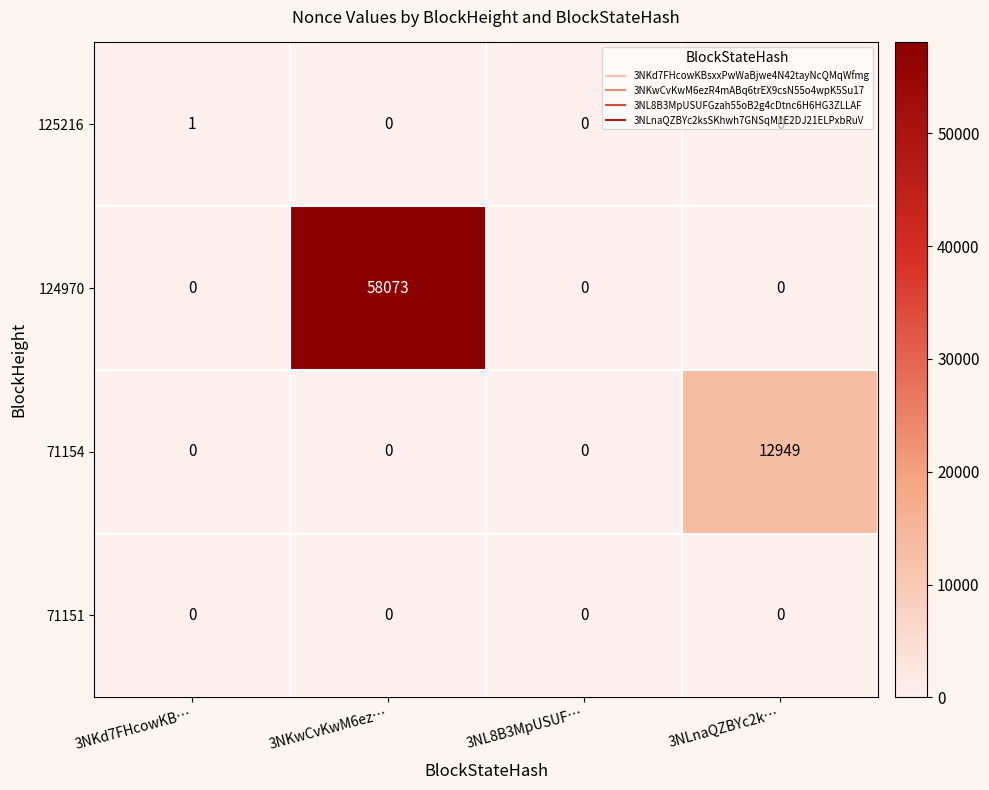

Count the 125216 values in the range 0 to 1.

4